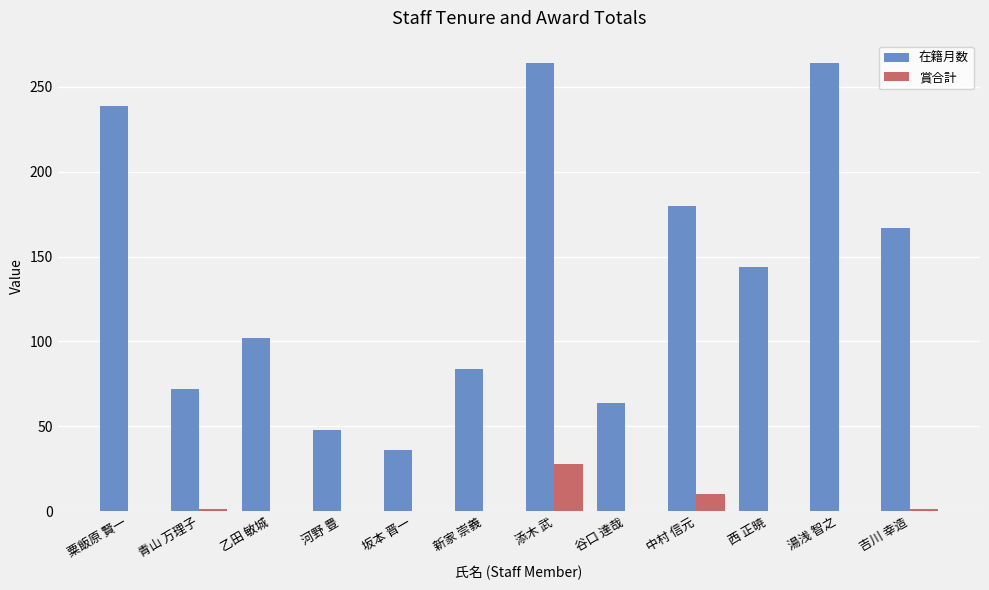

What is the total value across all series at 新家 崇義?

84